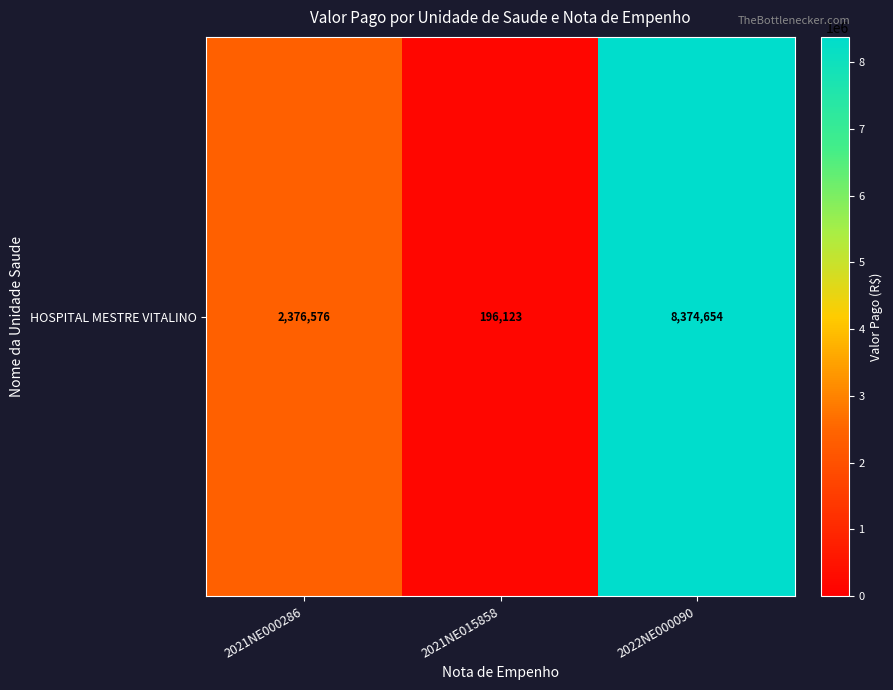

The value at 2022NE000090 is 12442620.1. True or false?

False